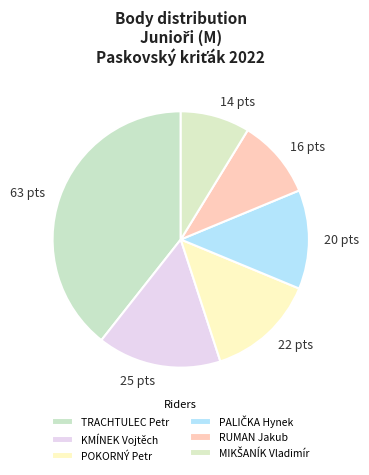

Combined, do 22 pts and 16 pts account for over 50%?

No